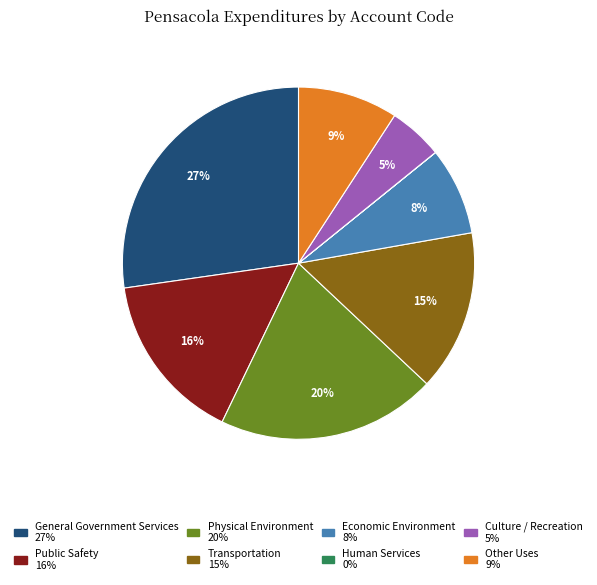

To the nearest percent, what portion does Public Safety represent?

16%